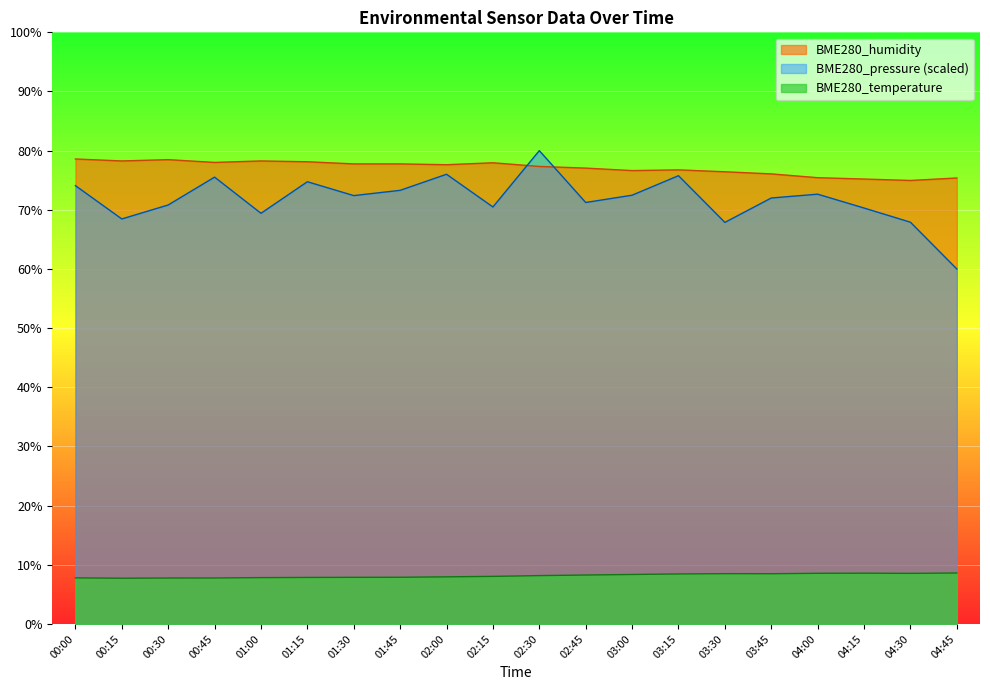

At which category does BME280_pressure_norm reach its first local peak?

00:45